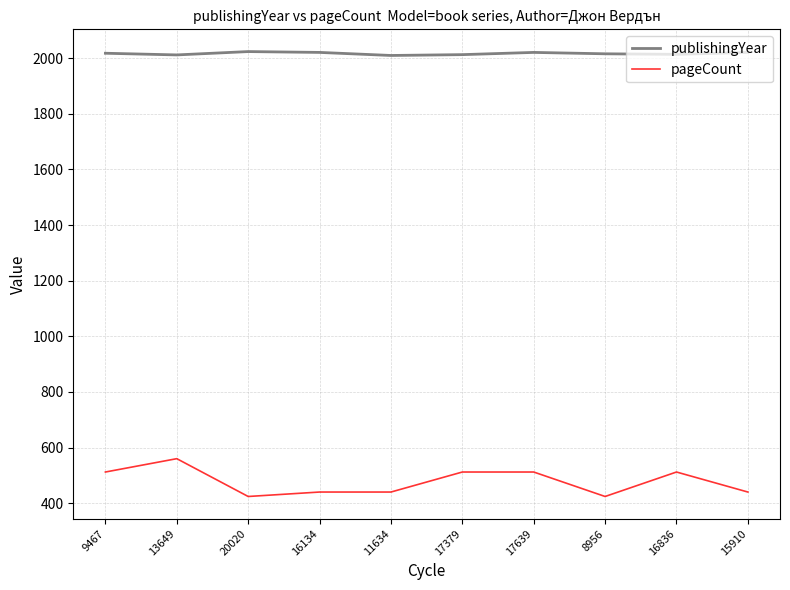

What is the greatest value displayed?

2024